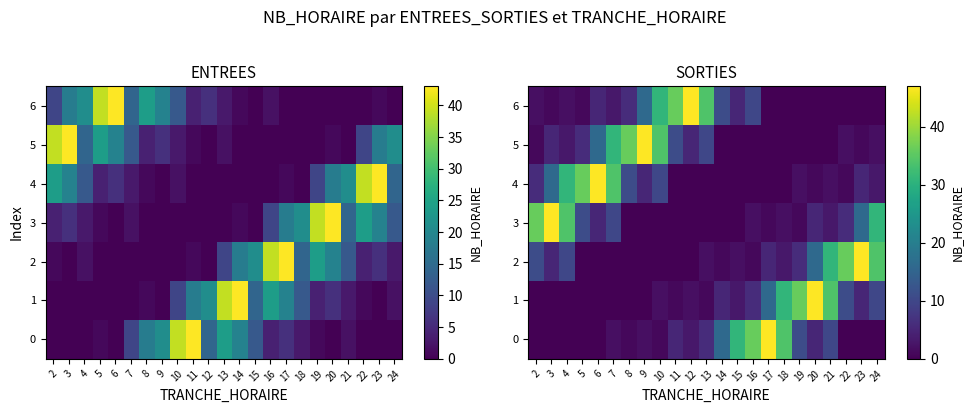

At which category does the chart reach its peak across all series?

17